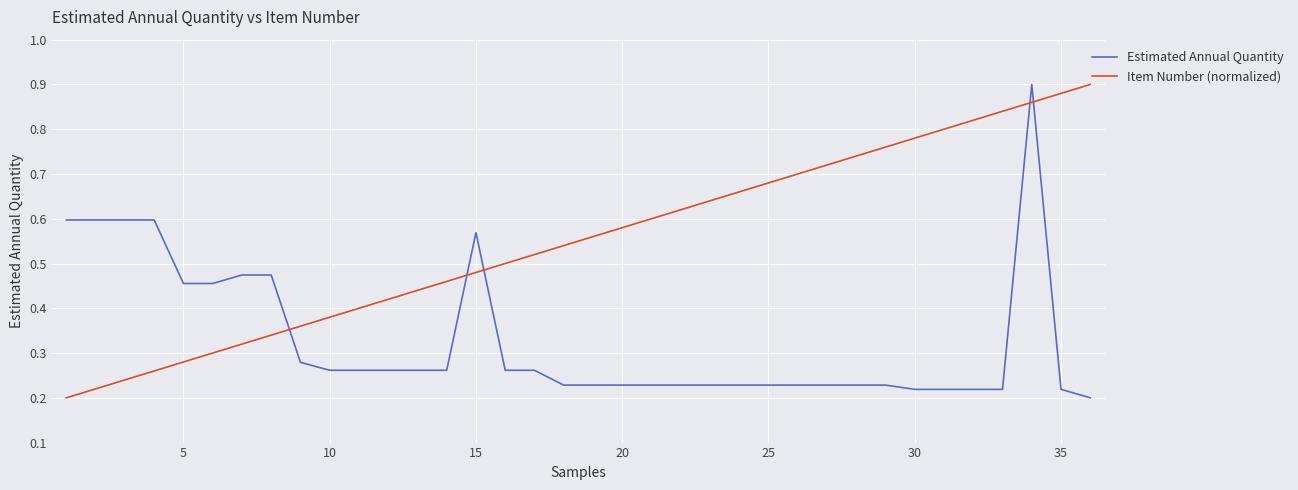

Which series has the largest total across all categories?

Item Number (normalized)